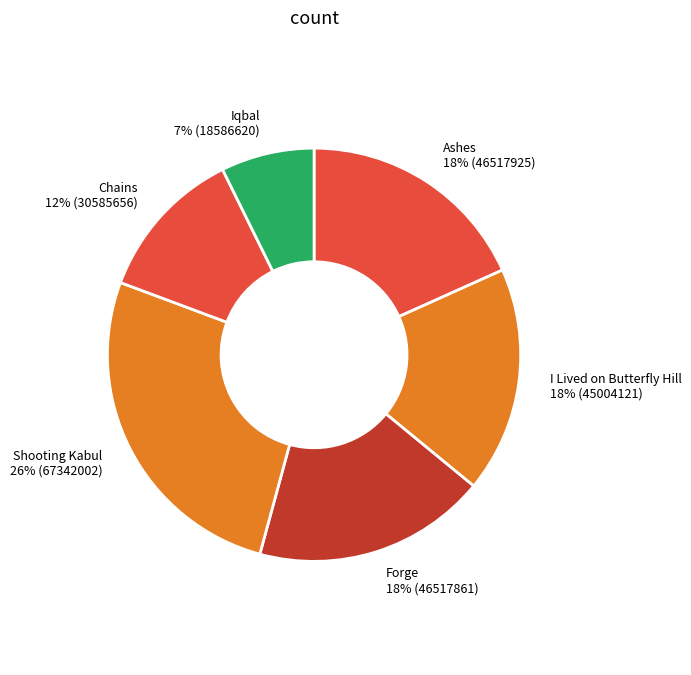

To the nearest percent, what portion does Chains represent?

12%